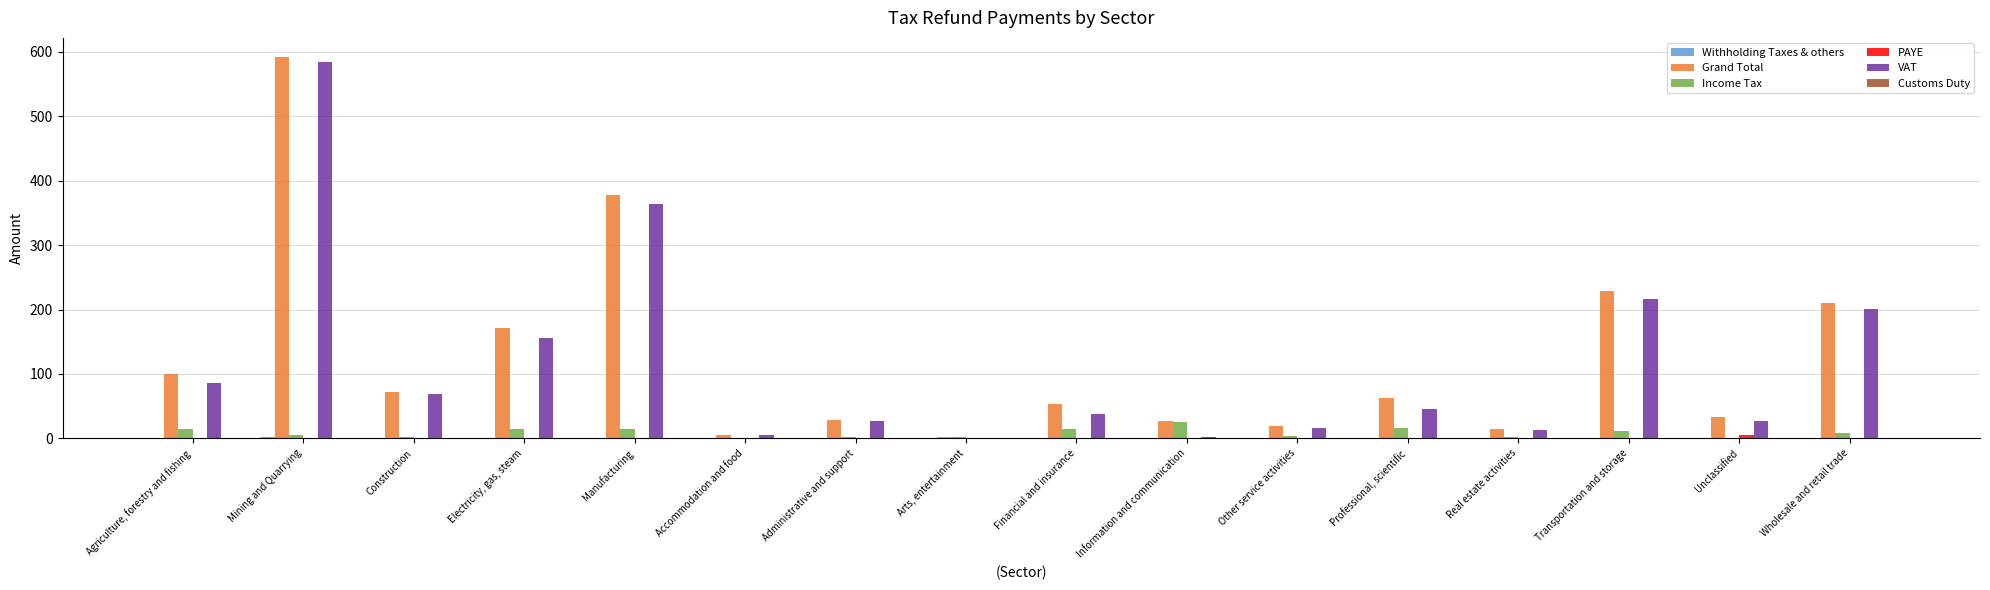

At which category is the sum across all series the highest?

Mining and Quarrying